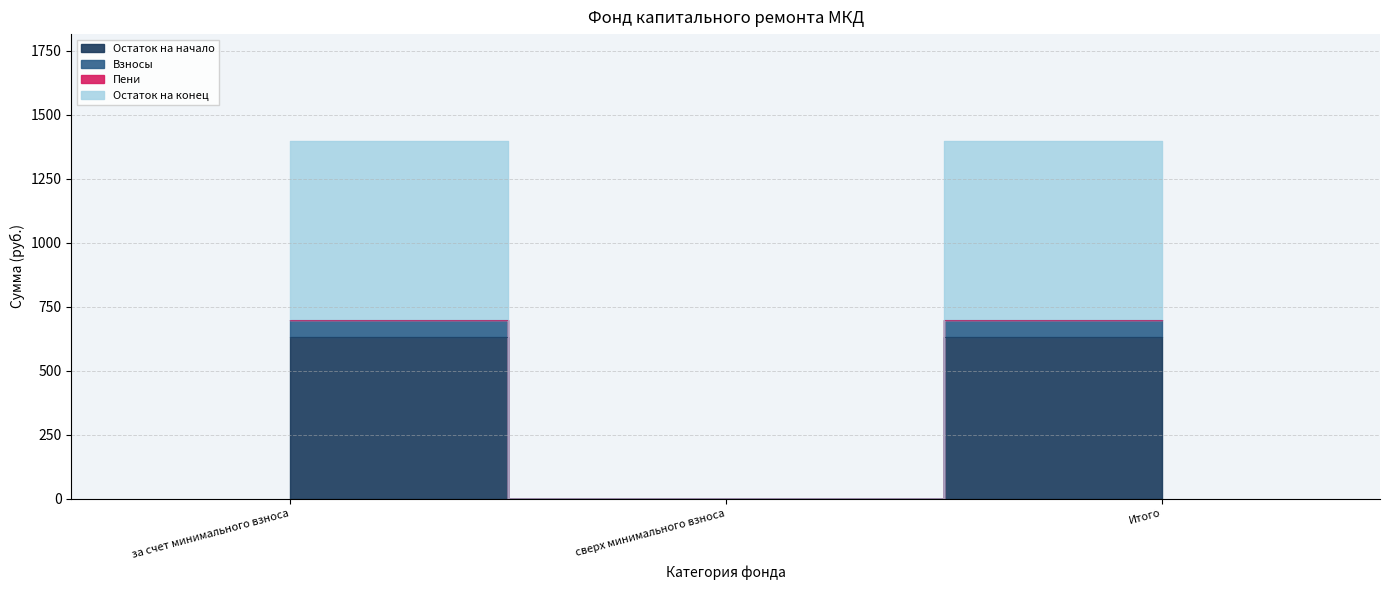

Rank the categories by Остаток на начало value from highest to lowest.

за счет минимального взноса, Итого, сверх минимального взноса